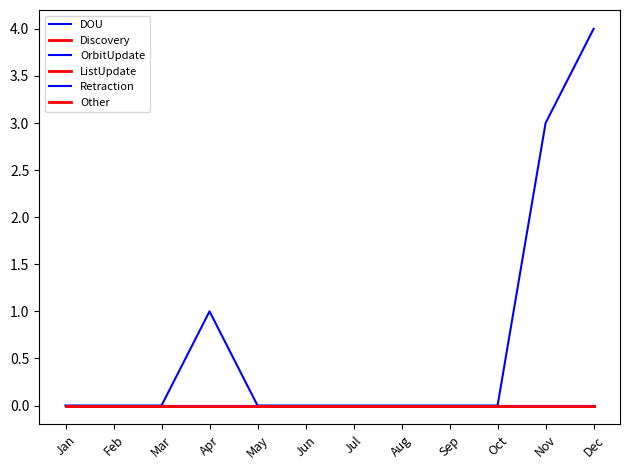

At which category is the sum across all series the highest?

Dec